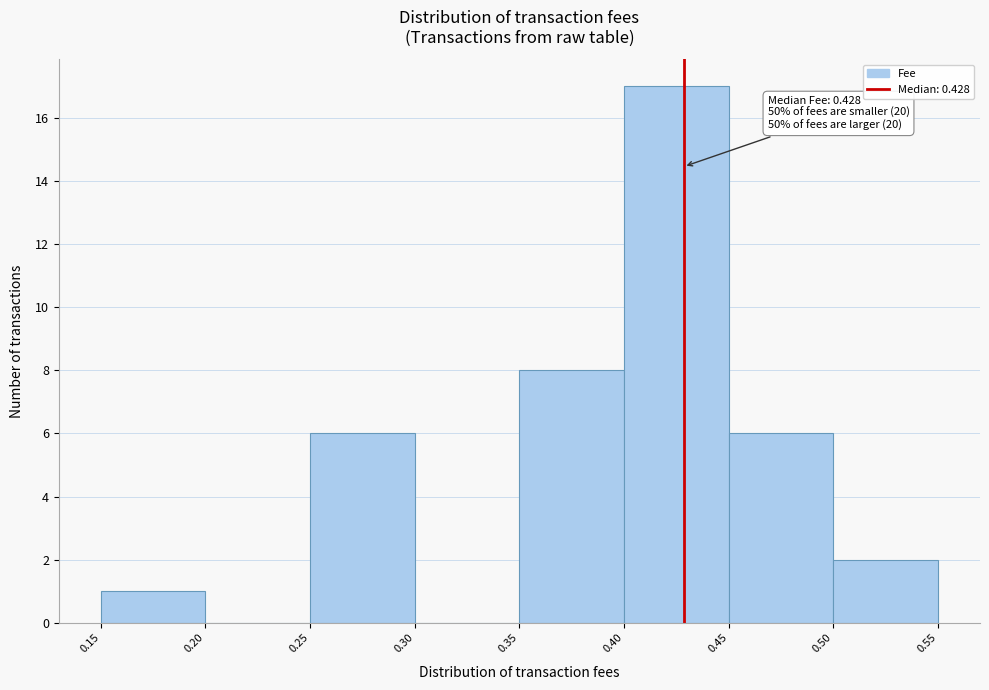

Over which range of the x-axis is the bar tallest?

0.40 to 0.45